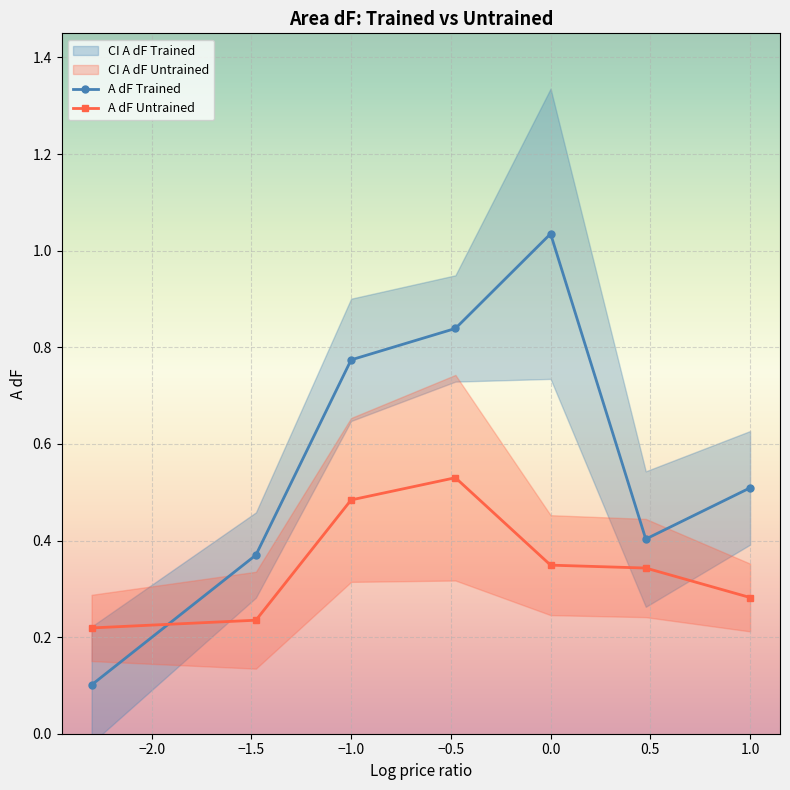

What is the difference between the maximum and minimum values in the A dF Untrained series?

0.3